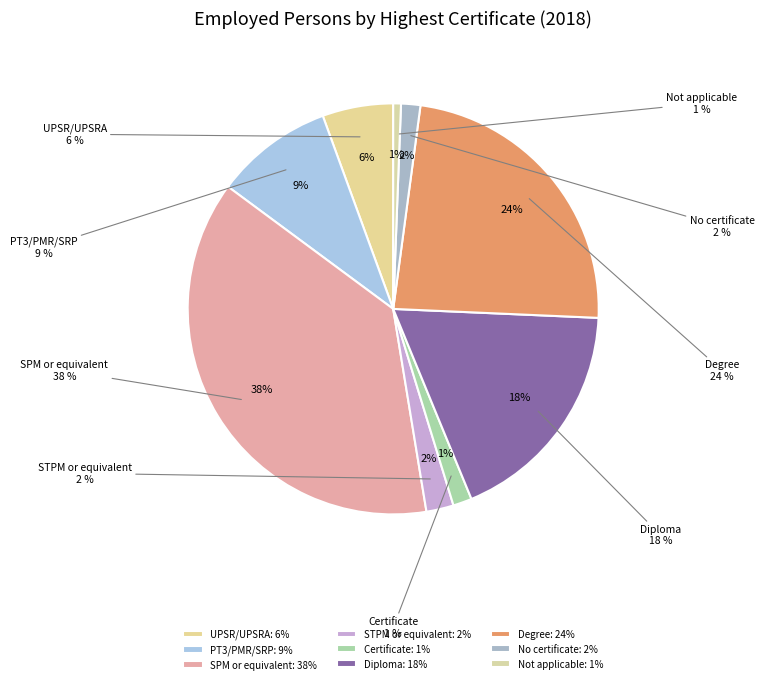

Which slice is the smallest?

Not applicable